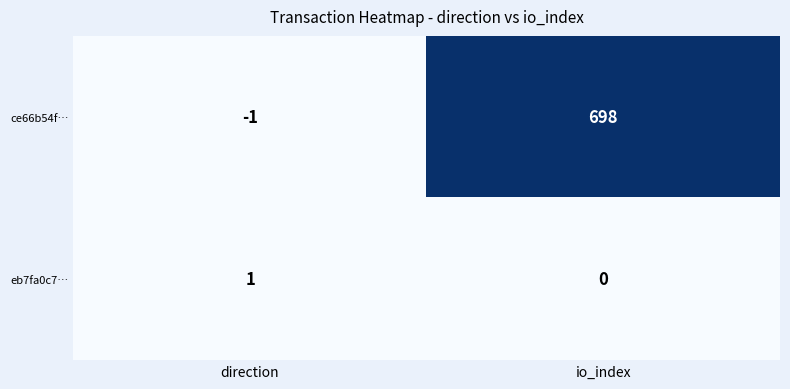

What is the smallest value displayed?

-1